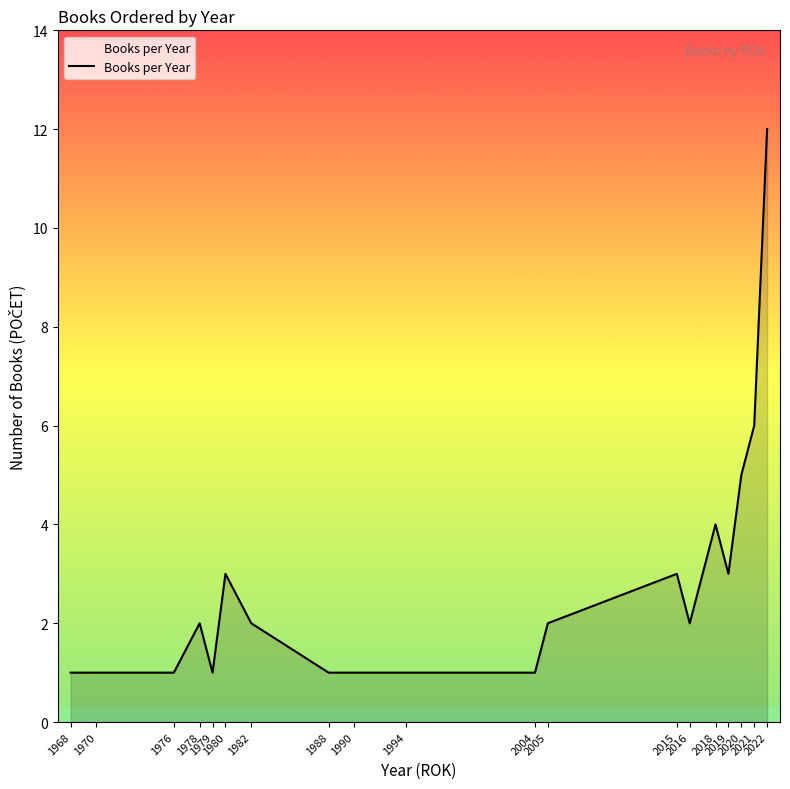

What is the sum of all values?

52